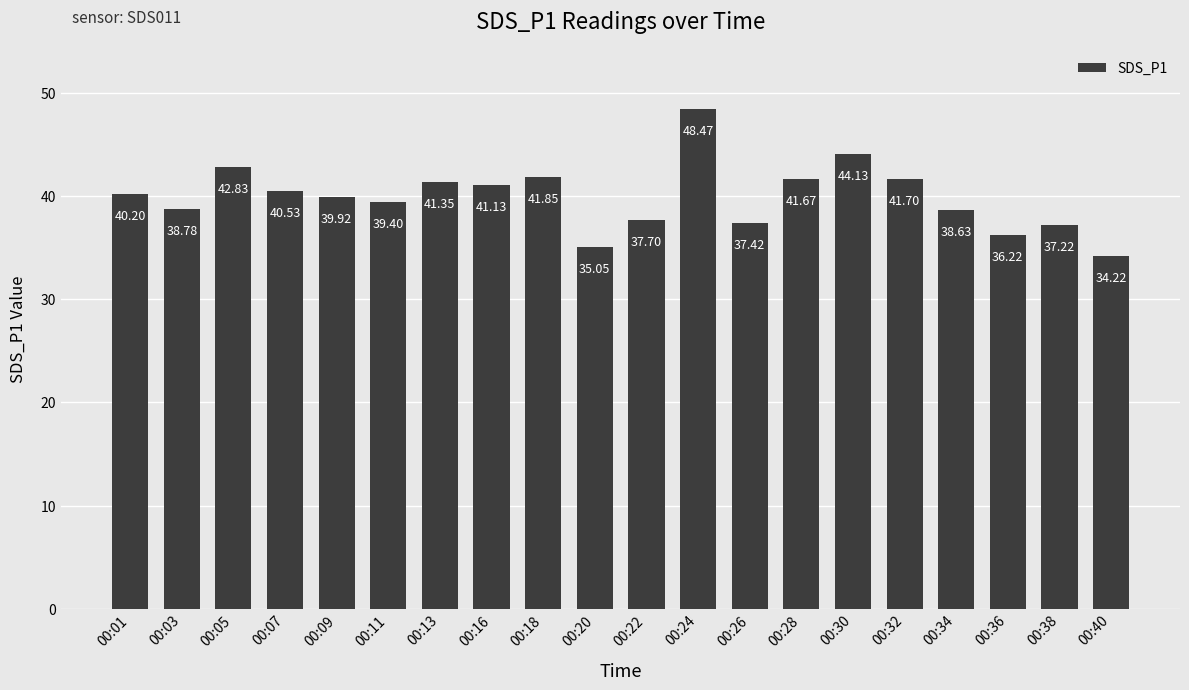

What is the sum of all values?

798.4